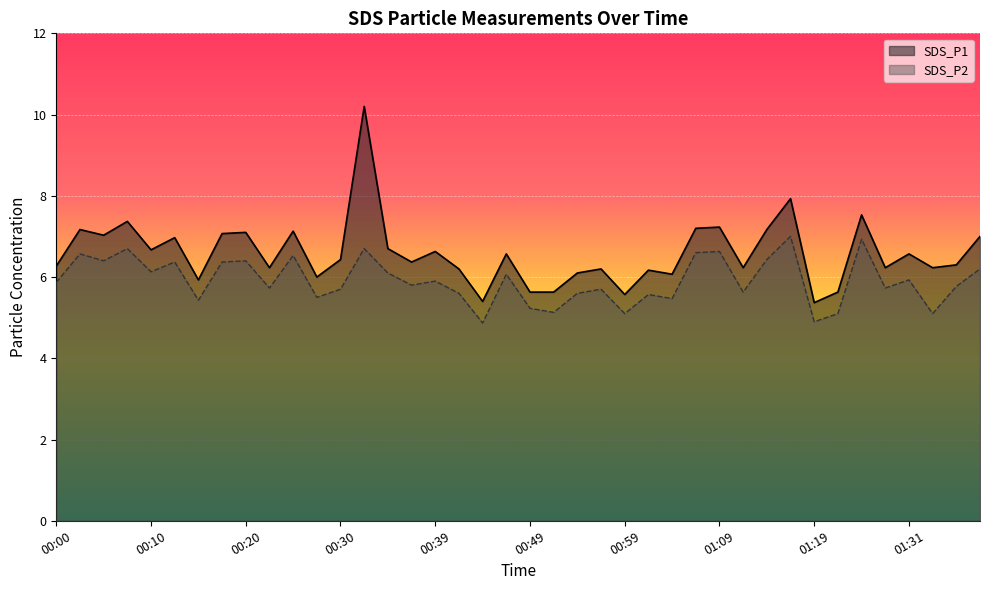

True or false: SDS_P2 has more than 2 interior local peaks.

True